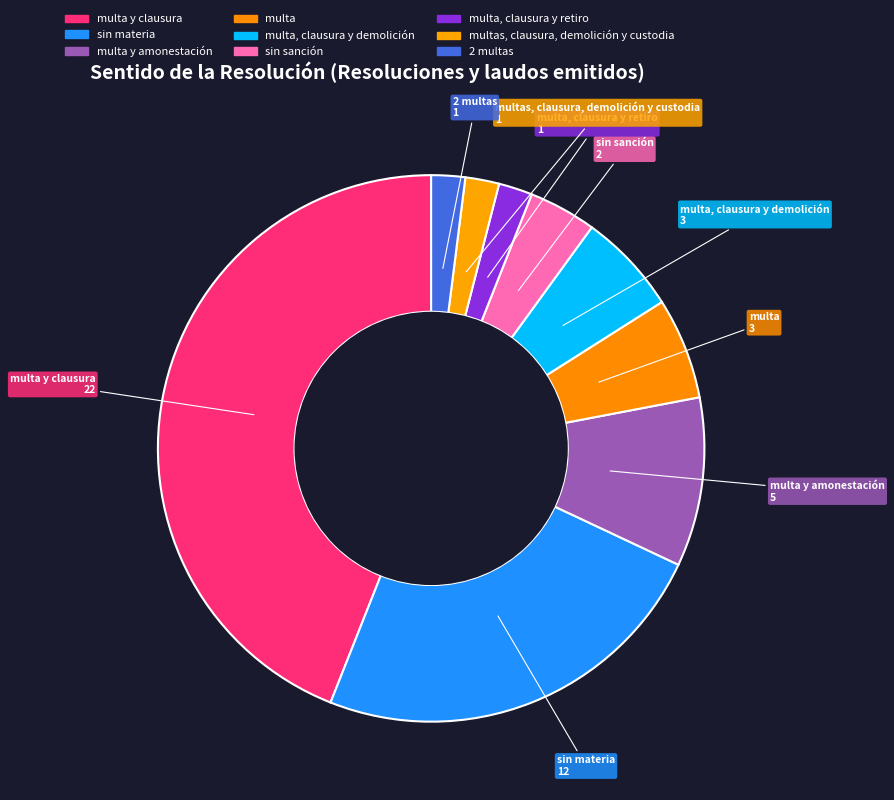

Approximately how many times larger is the value at multa compared to multa, clausura y demolición?

1.0